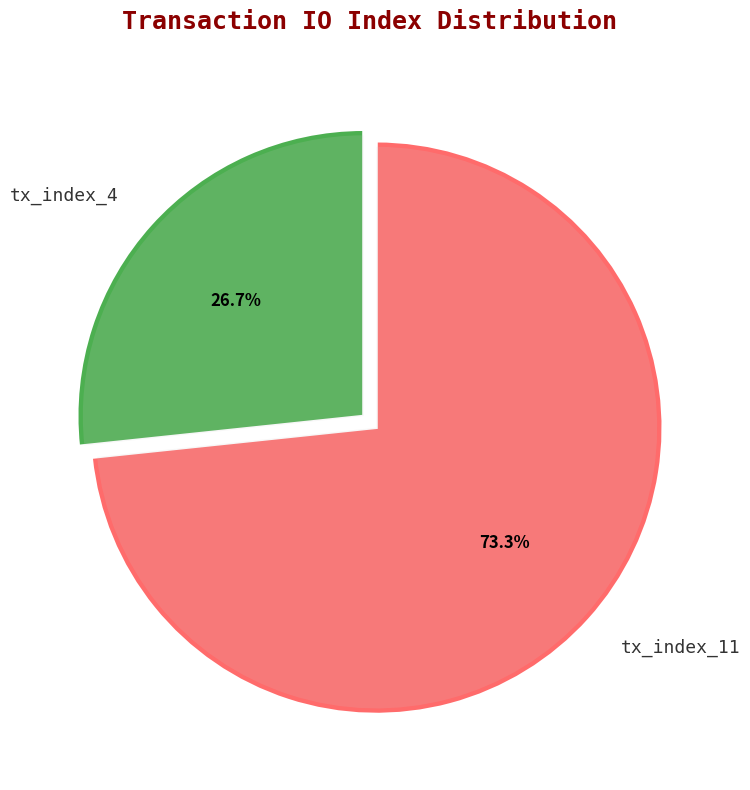

Between tx_index_4 and tx_index_11, which is larger?

tx_index_11